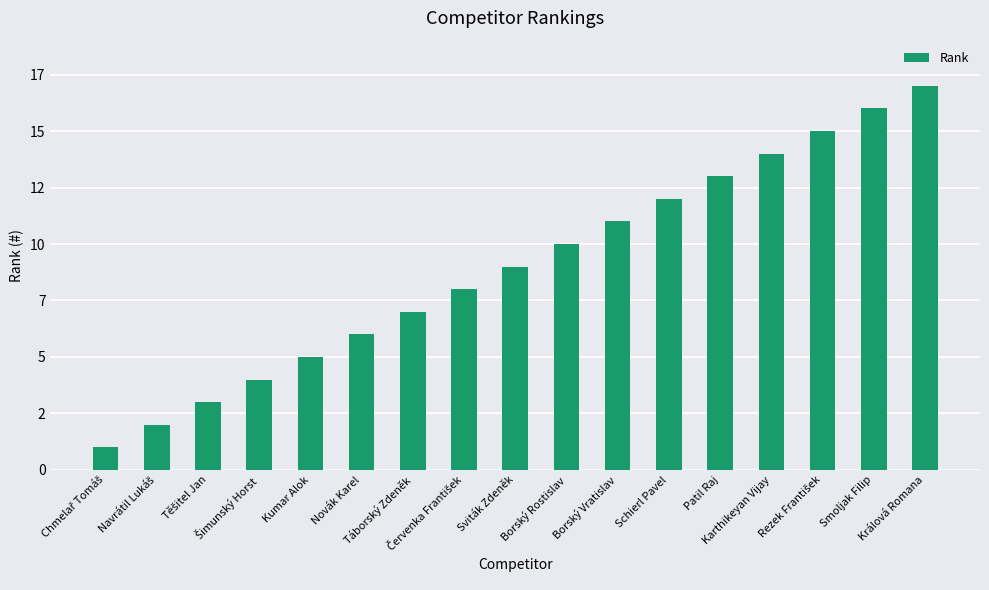

What is the value of the 8th bar from the left?

8